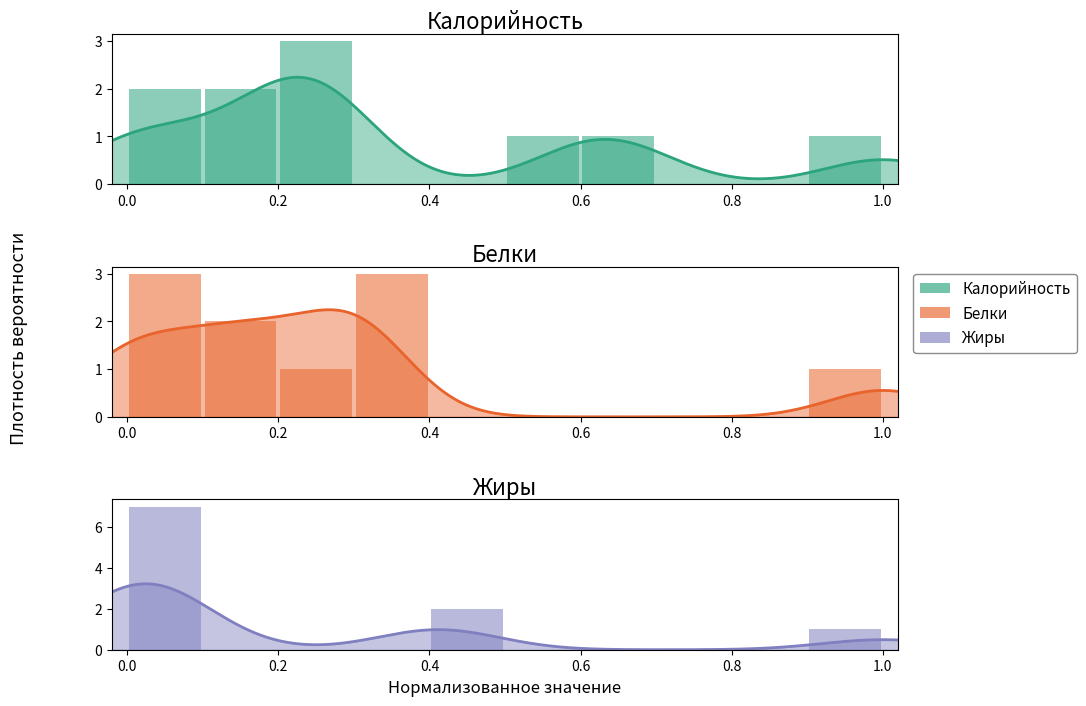

The value of Жиры at −0.2 is 1.8. True or false?

False